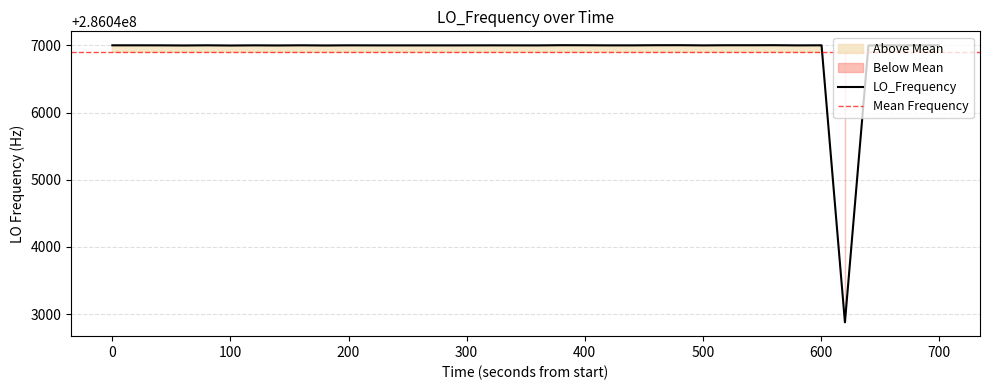

What is the highest value of the LO_Frequency series?

286047002.8